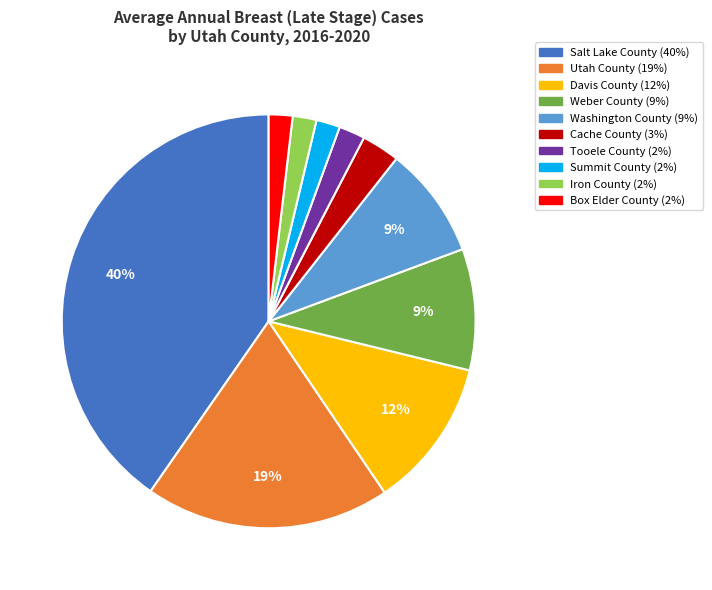

To the nearest percent, what percentage of the pie is Cache County?

3%